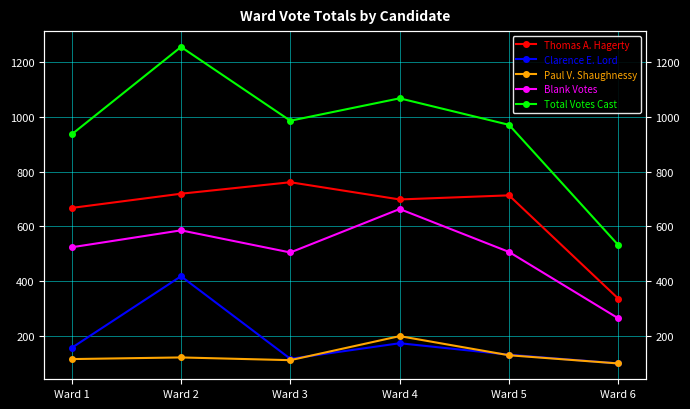

At which category does the chart reach its peak across all series?

Ward 2